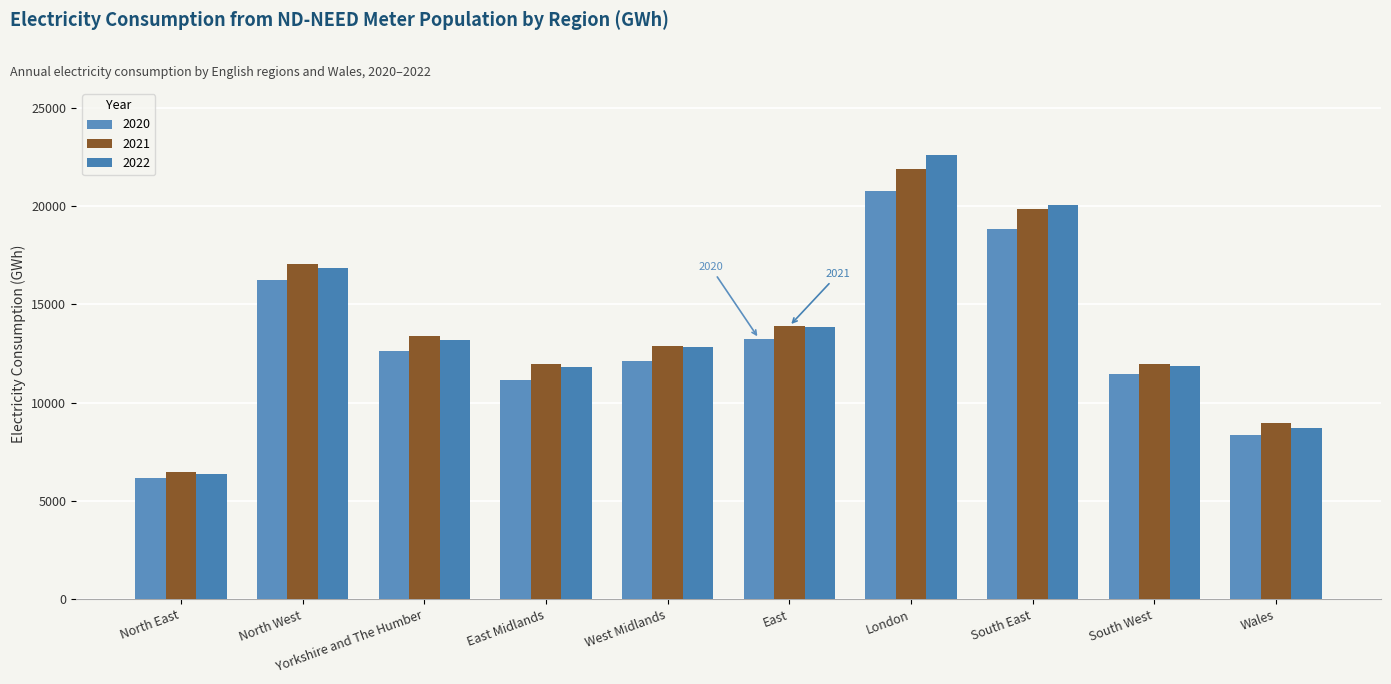

What is the difference between the highest and lowest values at Yorkshire and The Humber?

765